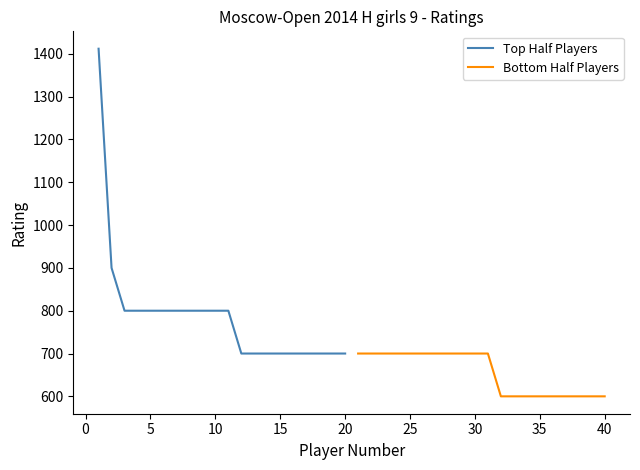

What is the highest value of the Top Half Players series?

1412